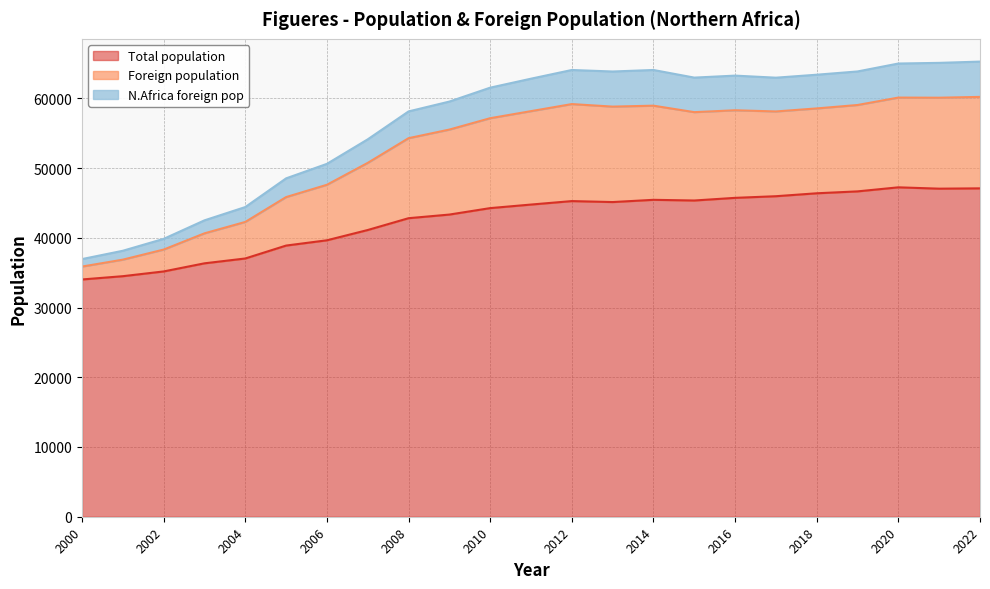

How many lines are shown in the chart?

3